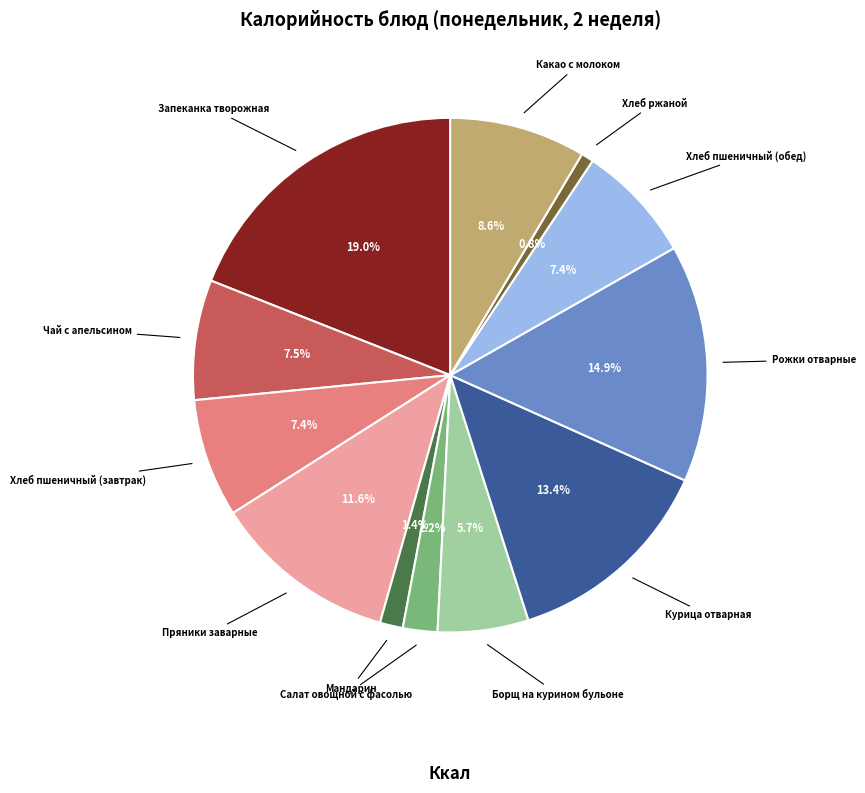

To the nearest percent, what percentage of the pie is Хлеб ржаной?

1%